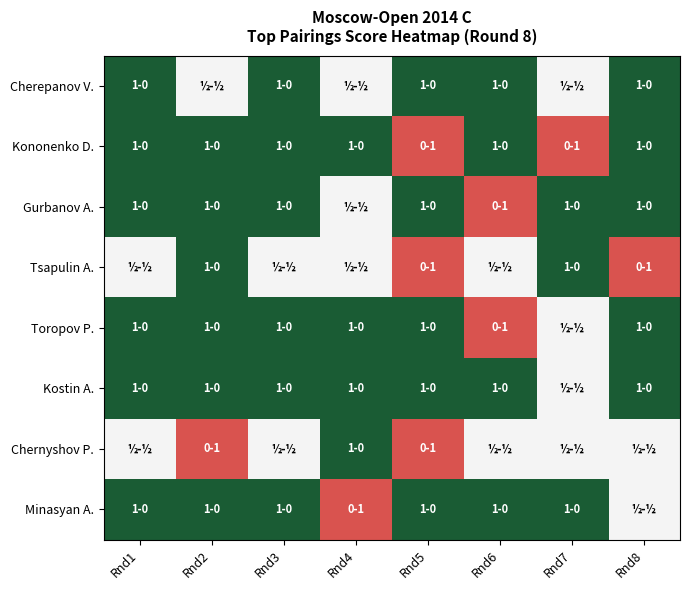

Between Rnd5 and Rnd2, which is larger?

Rnd5